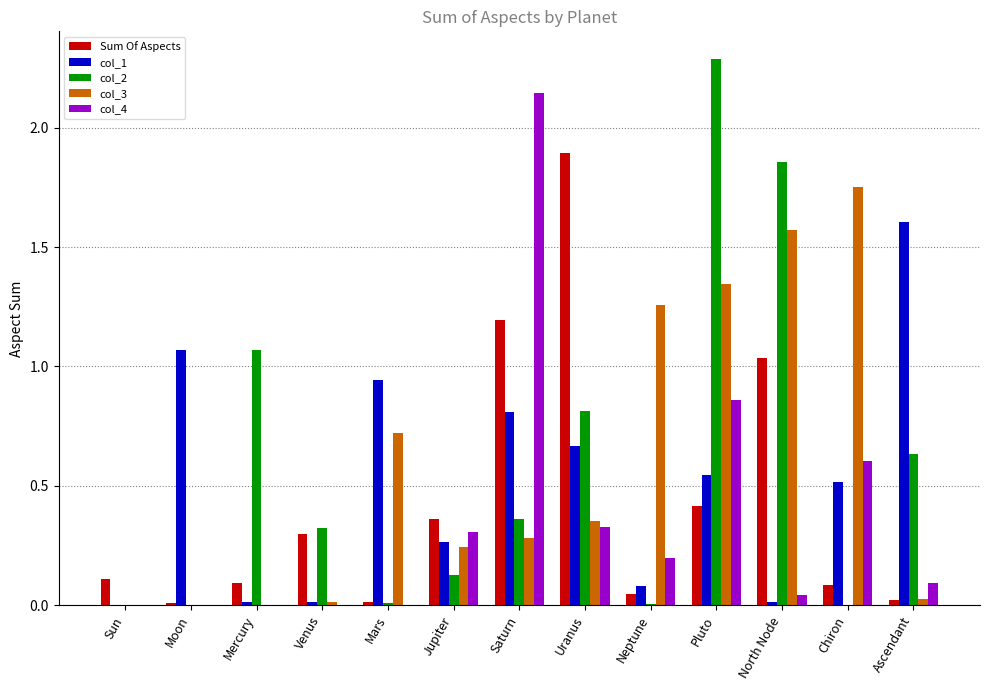

What is the maximum value shown in the chart?

2.3